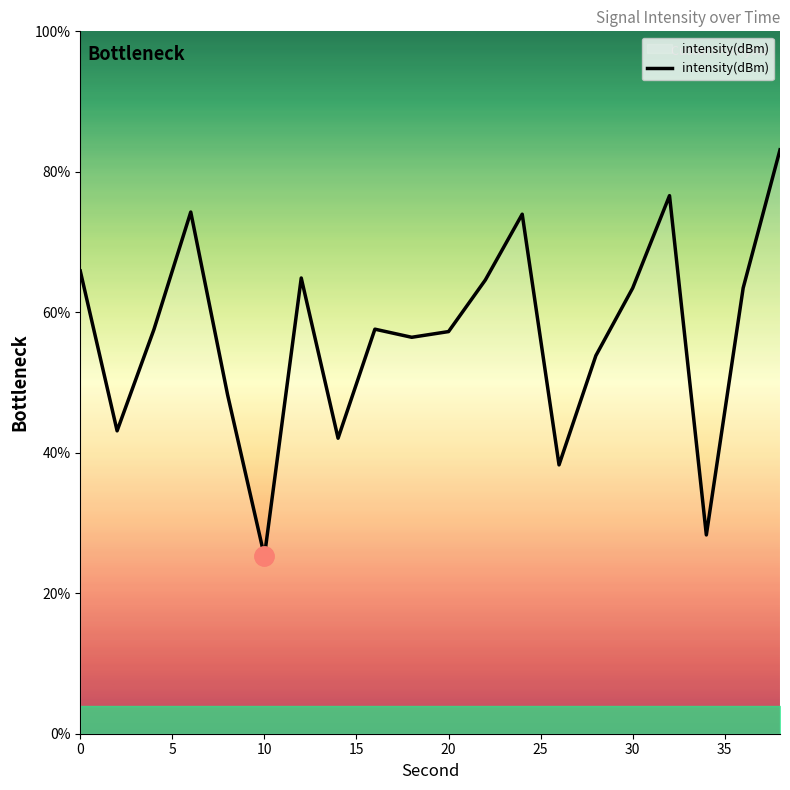

What is the difference between the maximum and minimum values?

57.9